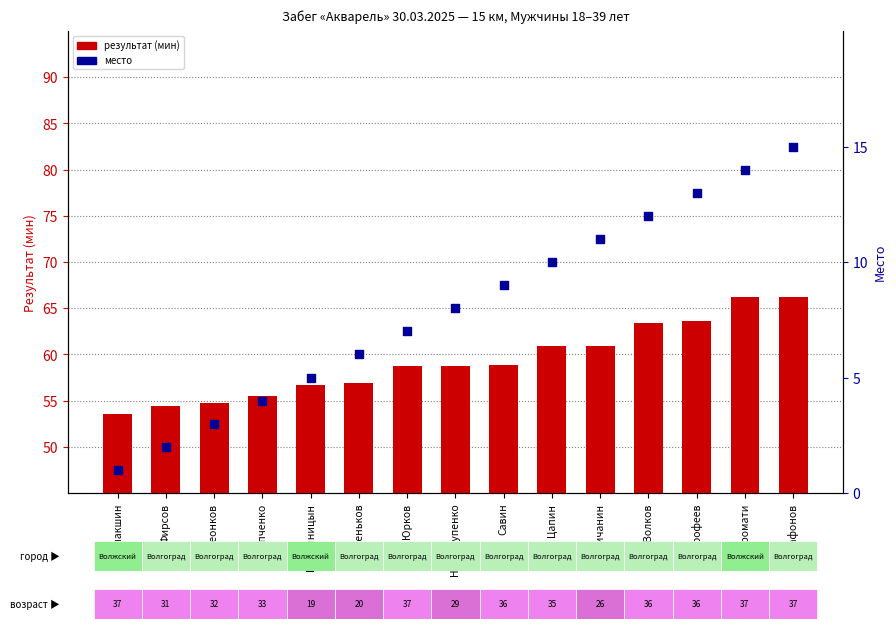

Is the value of result time (min) at Дорофеев greater than the value of place rank at Галичанин?

Yes